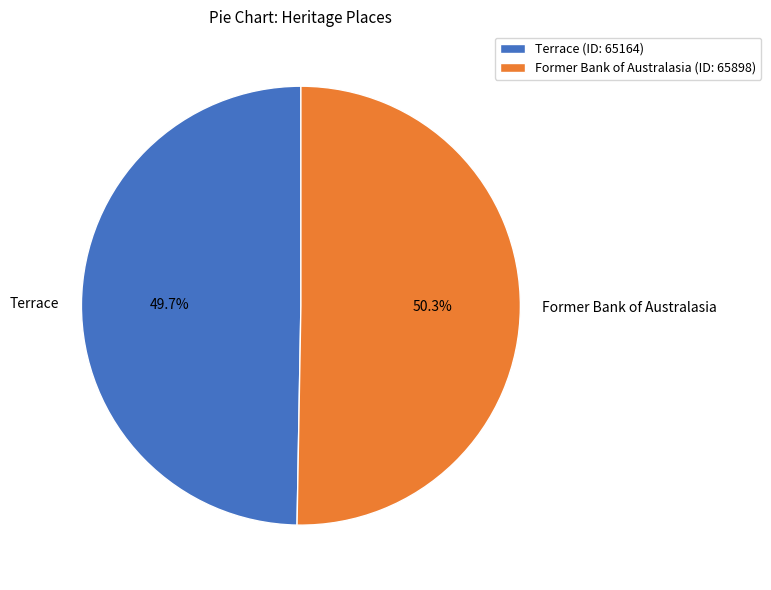

What is the largest slice in the pie chart?

Former Bank of Australasia